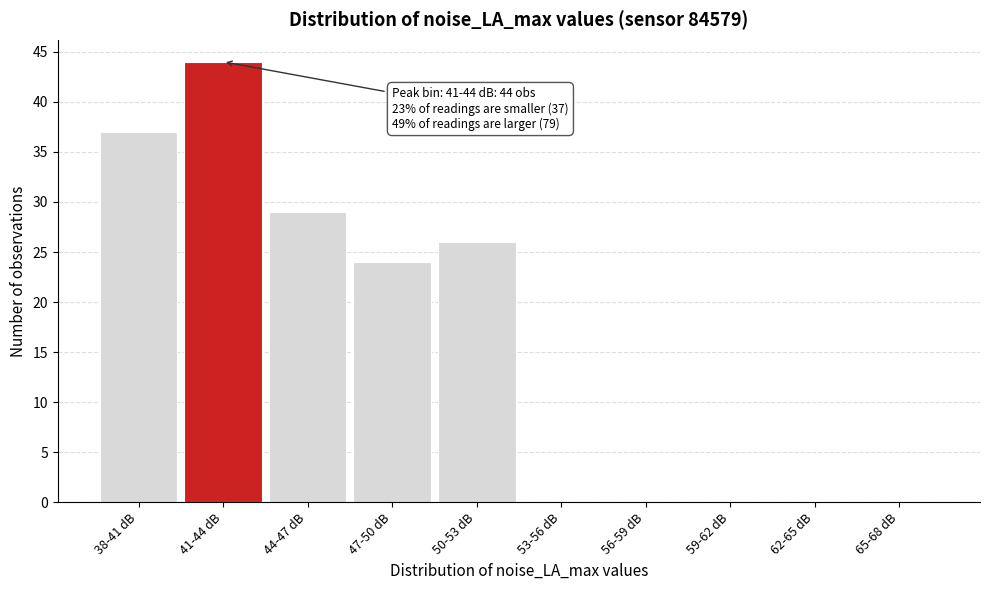

Reading left to right, list all the values displayed in this chart.

38-41 dB=37	41-44 dB=44	44-47 dB=29	47-50 dB=24	50-53 dB=26	53-56 dB=0	56-59 dB=0	59-62 dB=0	62-65 dB=0	65-68 dB=0